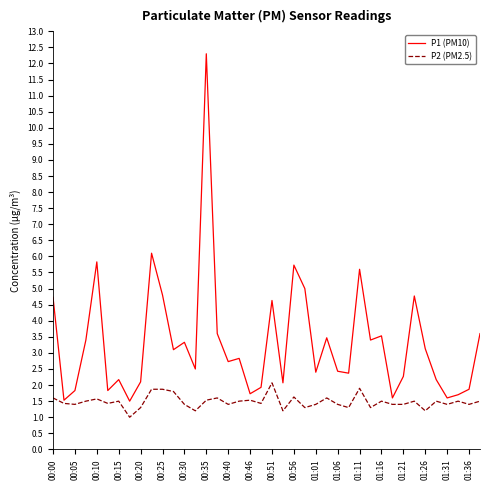

What is the difference between the maximum and minimum values in the P1 (PM10) series?

10.8